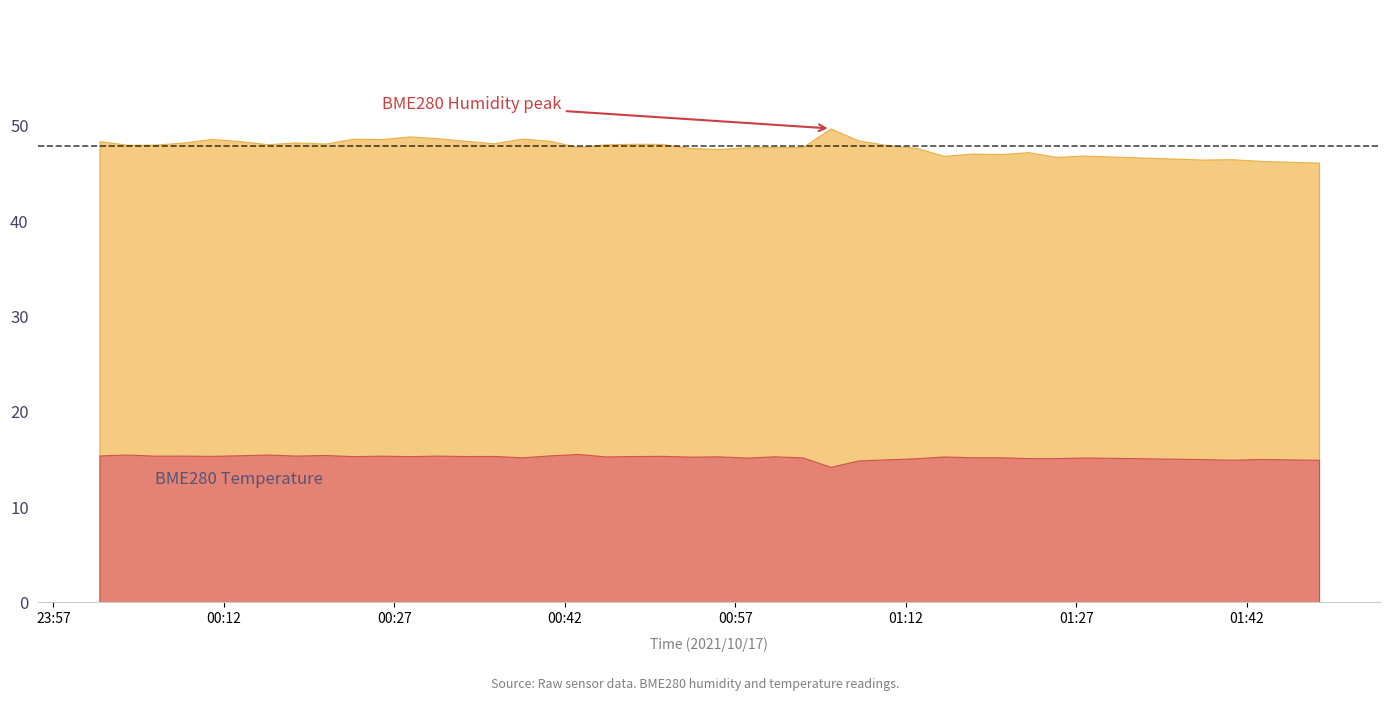

What is the value of the BME280_humidity point at the 20th from the left?

48.1